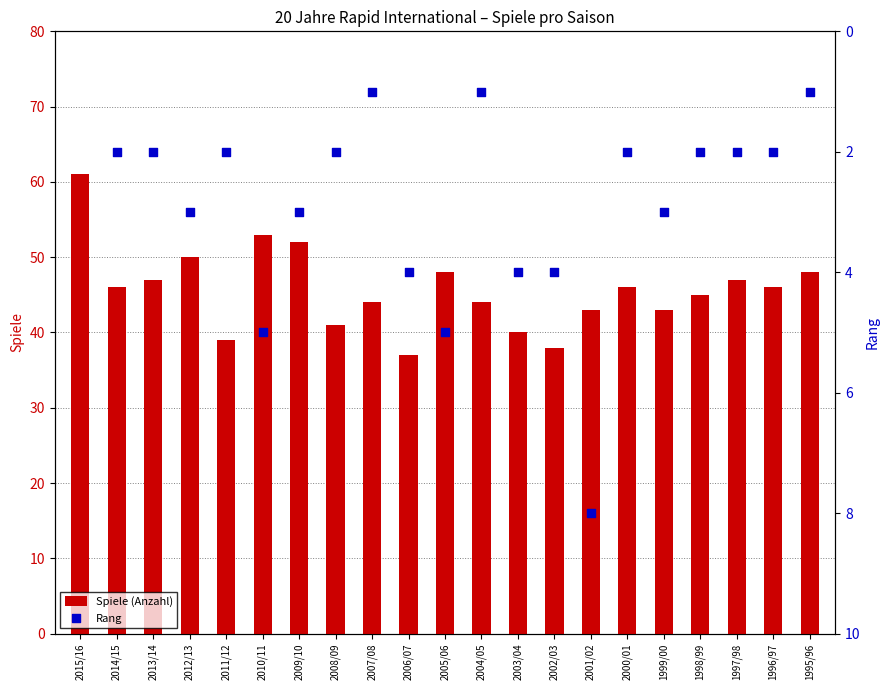

Which series contains the highest Y value?

Spiele (Anzahl)